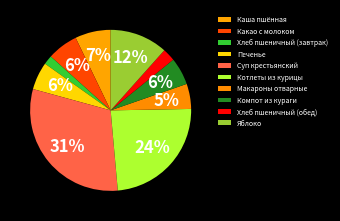

Which slice is the smallest?

Хлеб пшеничный (завтрак)